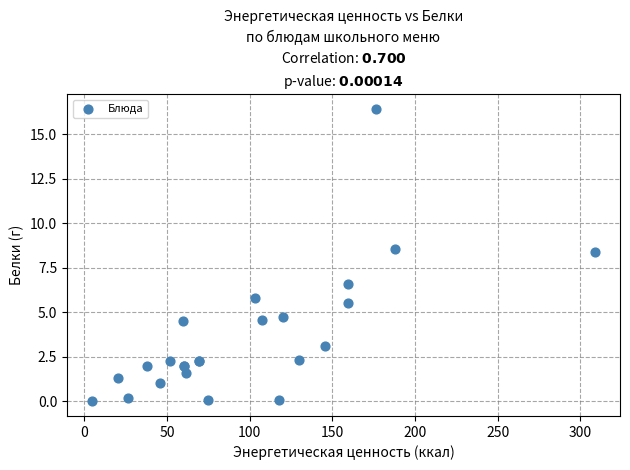

What Y value in the scatter plot is closest to 8?

8.4